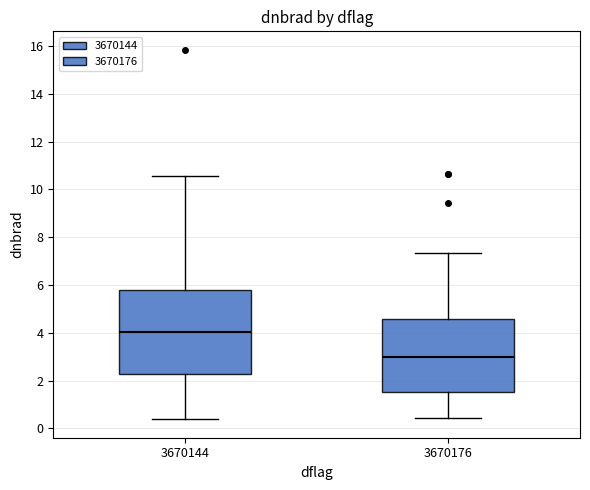

Reading left to right, transcribe this box plot: for each box, give where its median line is, the range the box spans, and where its two whiskers end, as read against the y-axis. The values are not printed on the chart, so give them approximately, as read against the axis.

3670144: median 4.0, box 2.2 to 5.8, whiskers 0.4 to 10.6
3670176: median 3.0, box 1.6 to 4.6, whiskers 0.4 to 7.4